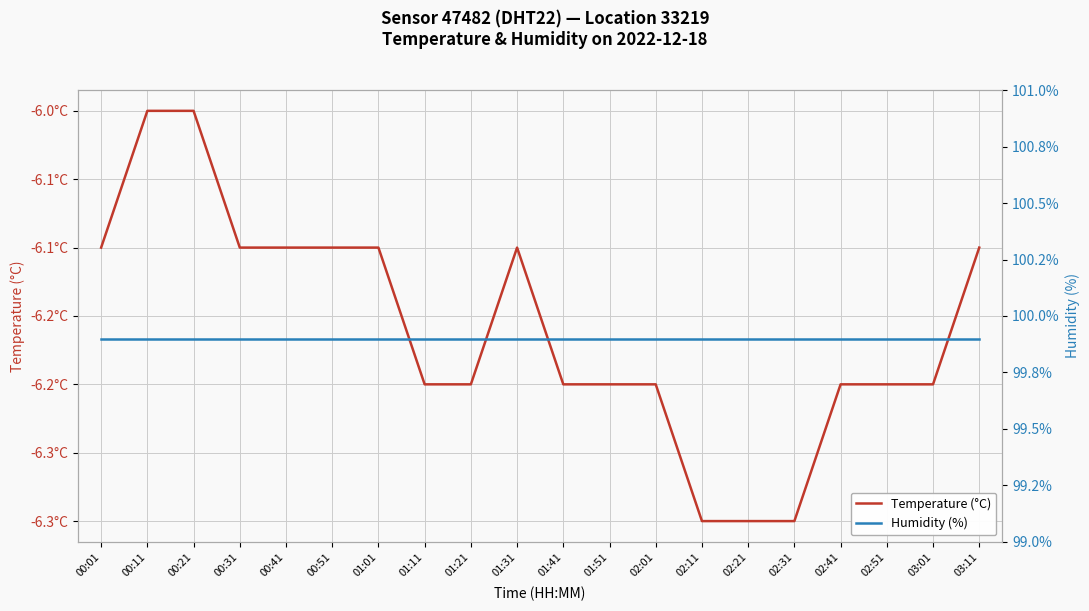

Reading left to right, what are all the values shown in this chart?

Temperature (°C): 00:01=-6.1	00:11=-6.0	00:21=-6.0	00:31=-6.1	00:41=-6.1	00:51=-6.1	01:01=-6.1	01:11=-6.2	01:21=-6.2	01:31=-6.1	01:41=-6.2	01:51=-6.2	02:01=-6.2	02:11=-6.3	02:21=-6.3	02:31=-6.3	02:41=-6.2	02:51=-6.2	03:01=-6.2	03:11=-6.1
Humidity (%): 00:01=99.9	00:11=99.9	00:21=99.9	00:31=99.9	00:41=99.9	00:51=99.9	01:01=99.9	01:11=99.9	01:21=99.9	01:31=99.9	01:41=99.9	01:51=99.9	02:01=99.9	02:11=99.9	02:21=99.9	02:31=99.9	02:41=99.9	02:51=99.9	03:01=99.9	03:11=99.9